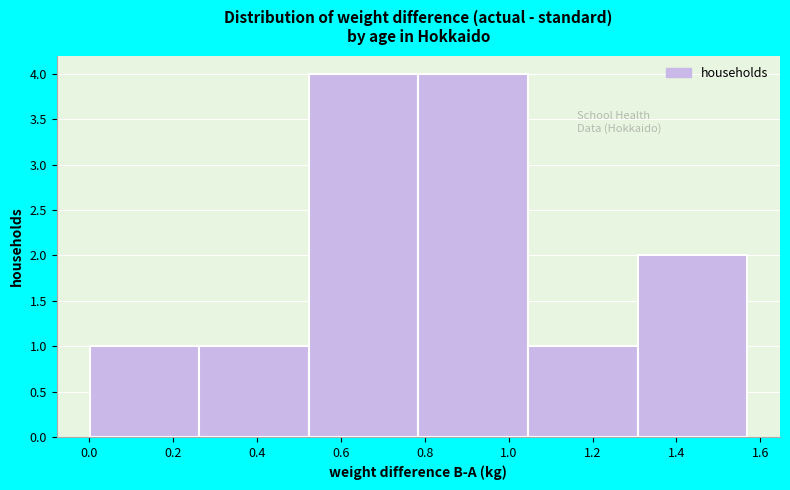

Reading left to right, transcribe this chart: for each bar, give the range it covers on the x-axis and its height. Neither the bar edges nor the heights are printed on the chart, so give them approximately, as read against the axes.

0.00 to 0.26: 1
0.26 to 0.52: 1
0.52 to 0.78: 4
0.78 to 1.04: 4
1.04 to 1.30: 1
1.30 to 1.56: 2